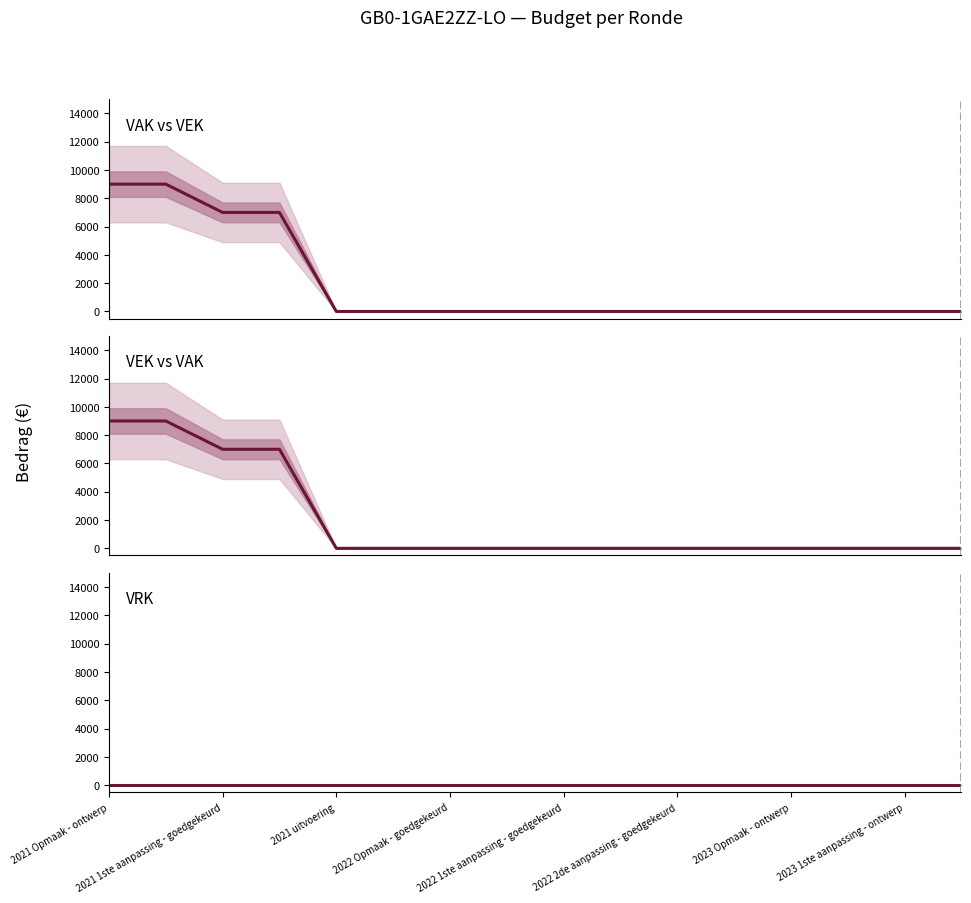

True or false: VRK and VAK intersect in this chart.

False